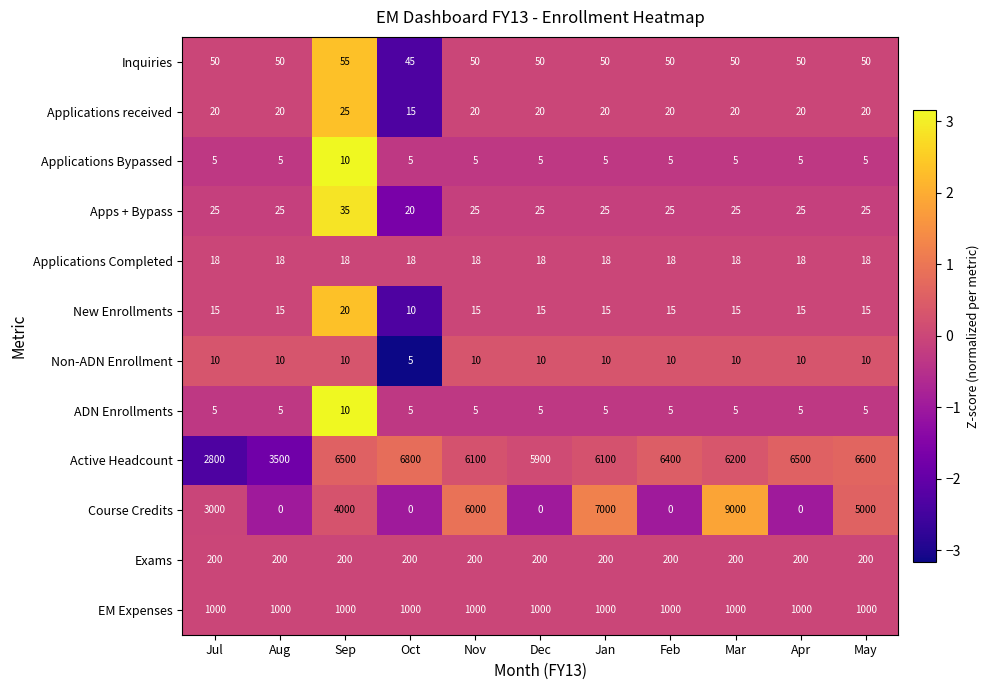

True or false: Inquiries has a value of 50 at Mar.

True